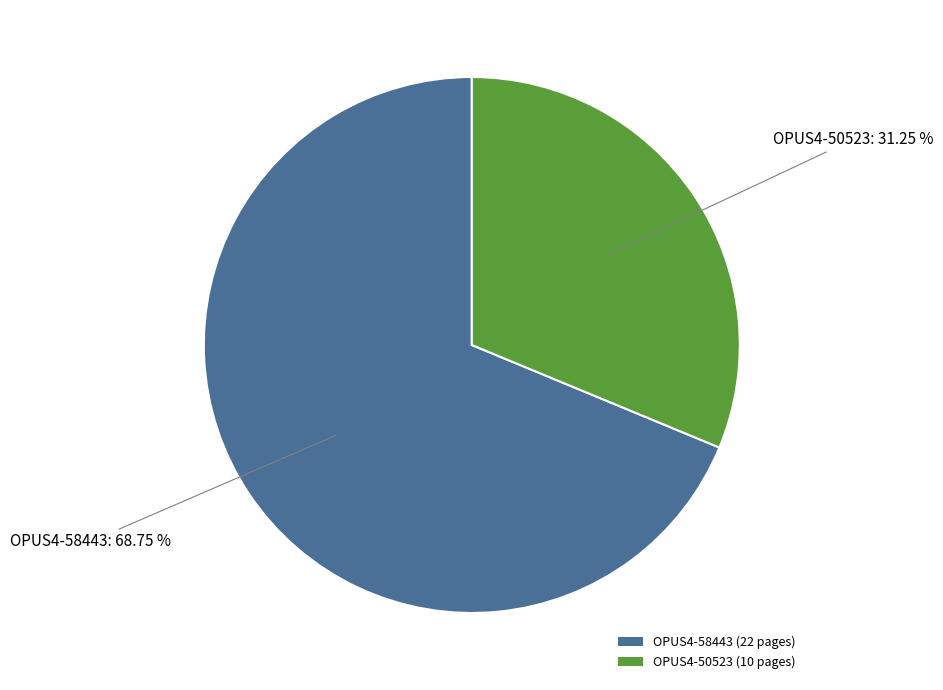

Does OPUS4-50523 represent more than half of the total?

No